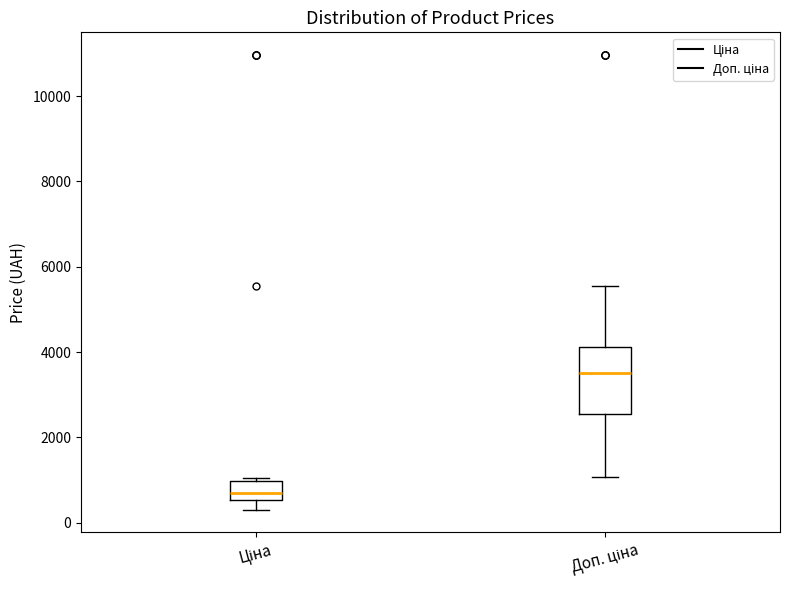

Where is the upper edge of the box for Доп. ціна on the y-axis? The values are not printed on the chart, so give them approximately, as read against the axis.

4200